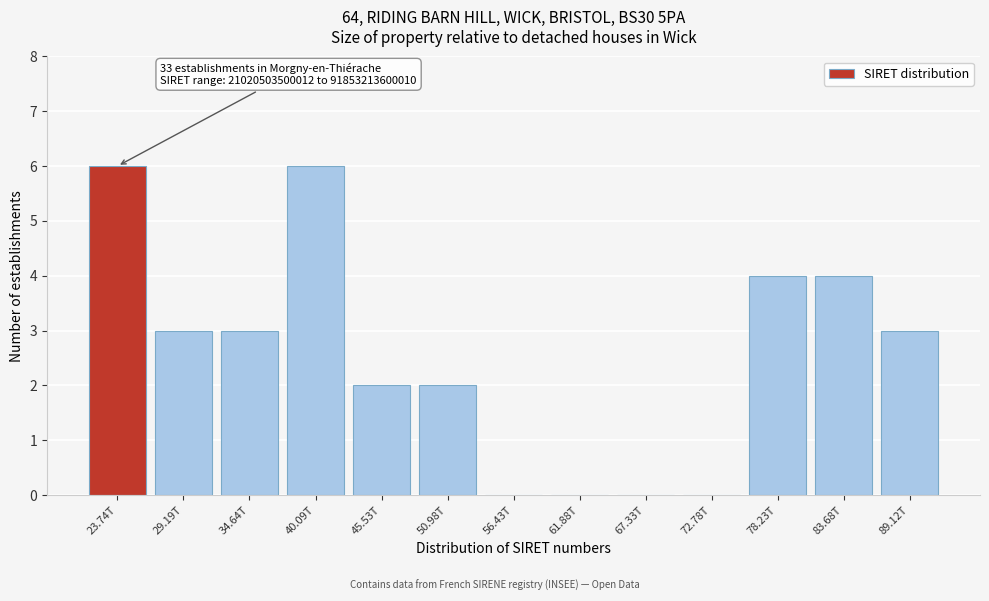

Reading left to right, extract all data points from this chart.

23.74T=6	29.19T=3	34.64T=3	40.09T=6	45.53T=2	50.98T=2	56.43T=0	61.88T=0	67.33T=0	72.78T=0	78.23T=4	83.68T=4	89.12T=3